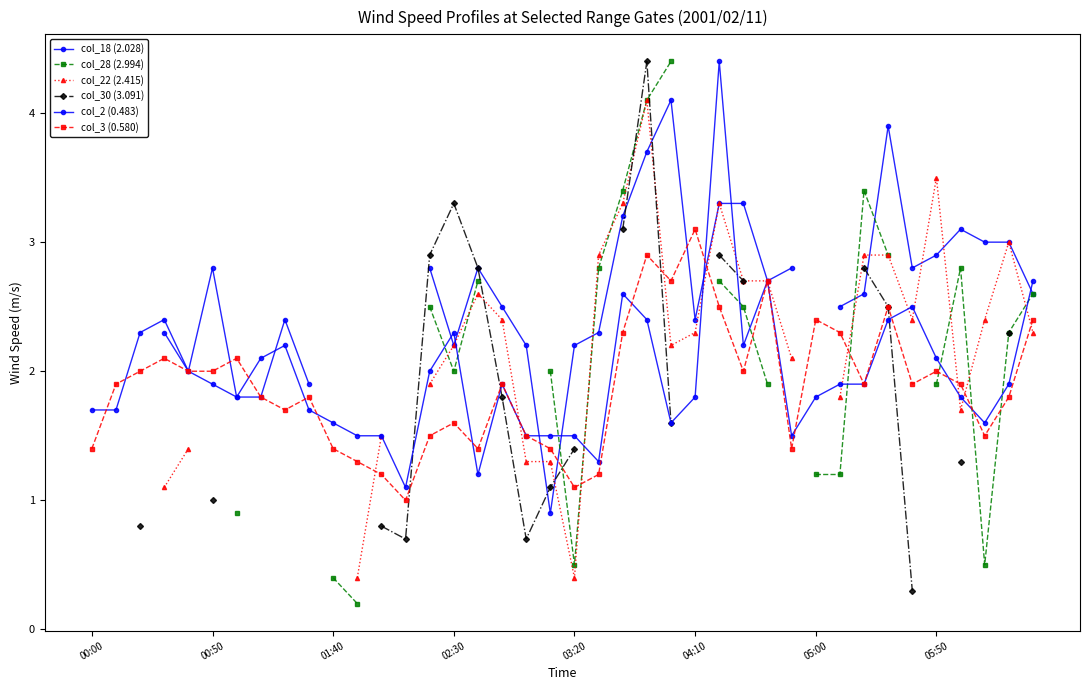

What position from the right is 00:00?

40